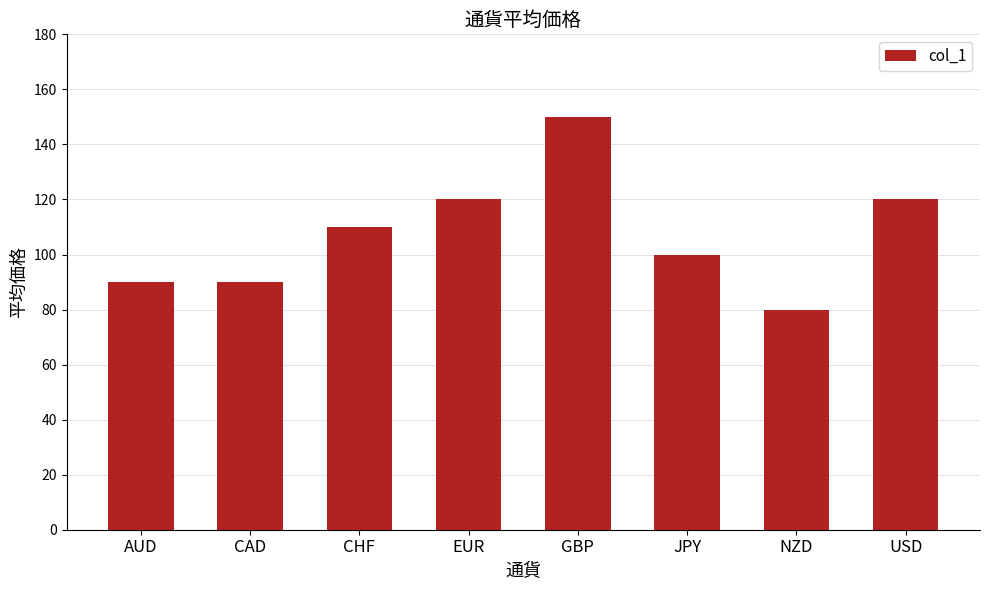

Reading left to right, list all the values displayed in this chart.

AUD=90	CAD=90	CHF=110	EUR=120	GBP=150	JPY=100	NZD=80	USD=120